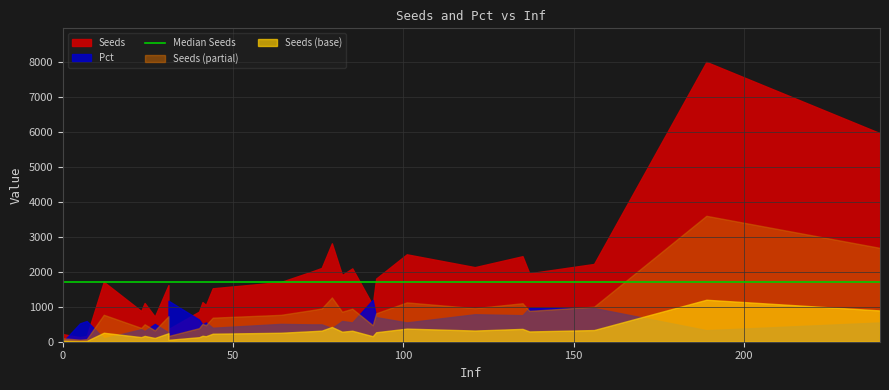

Which series has the largest total across all categories?

Seeds